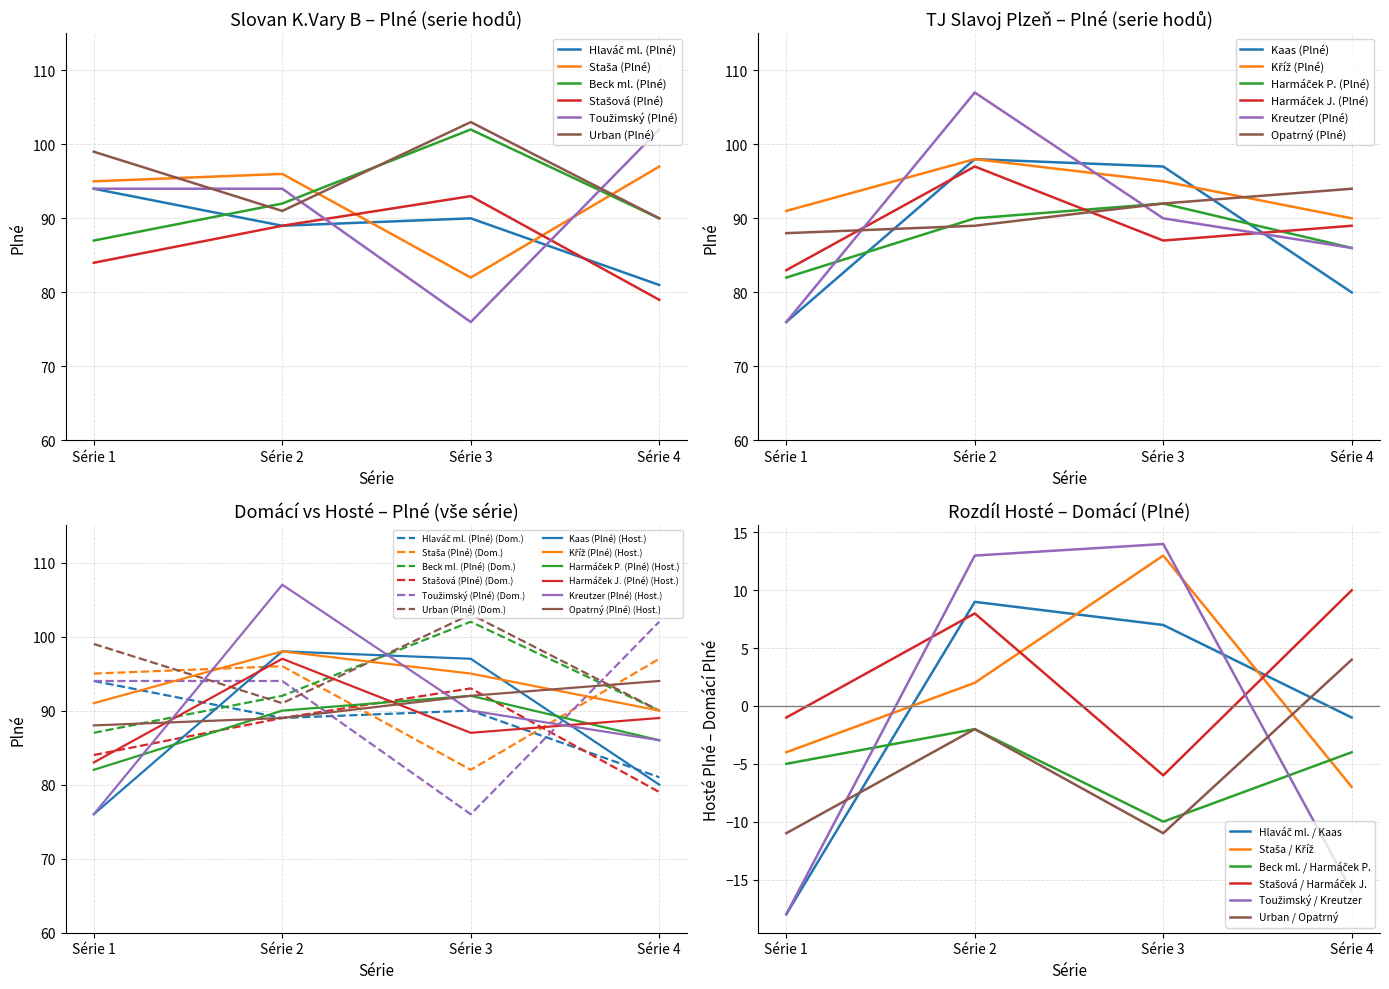

Which series ends up on top after the final intersection of Urban (Plné) and Beck ml. (Plné)?

Urban (Plné)